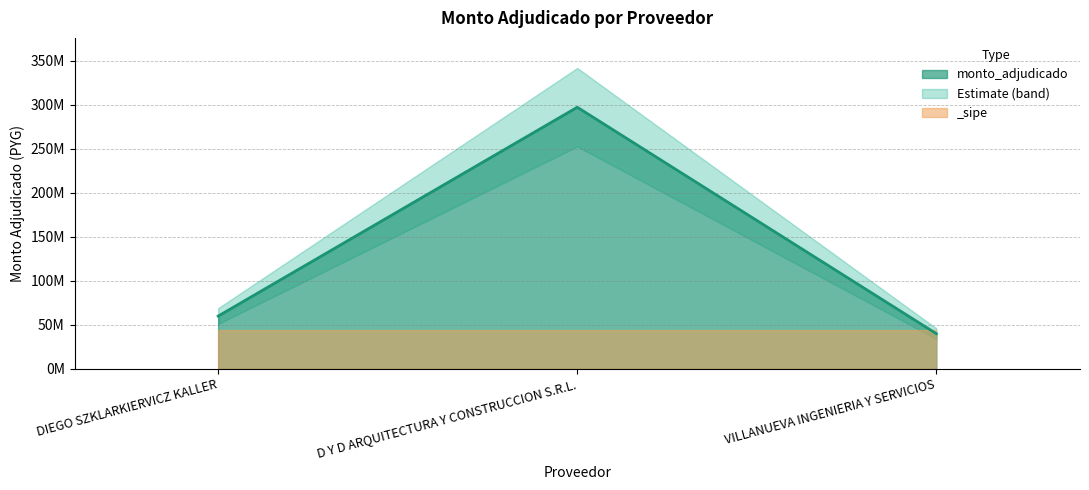

List the labels in order of value, largest first.

D Y D ARQUITECTURA Y CONSTRUCCION S.R.L., DIEGO SZKLARKIERVICZ KALLER, VILLANUEVA INGENIERIA Y SERVICIOS